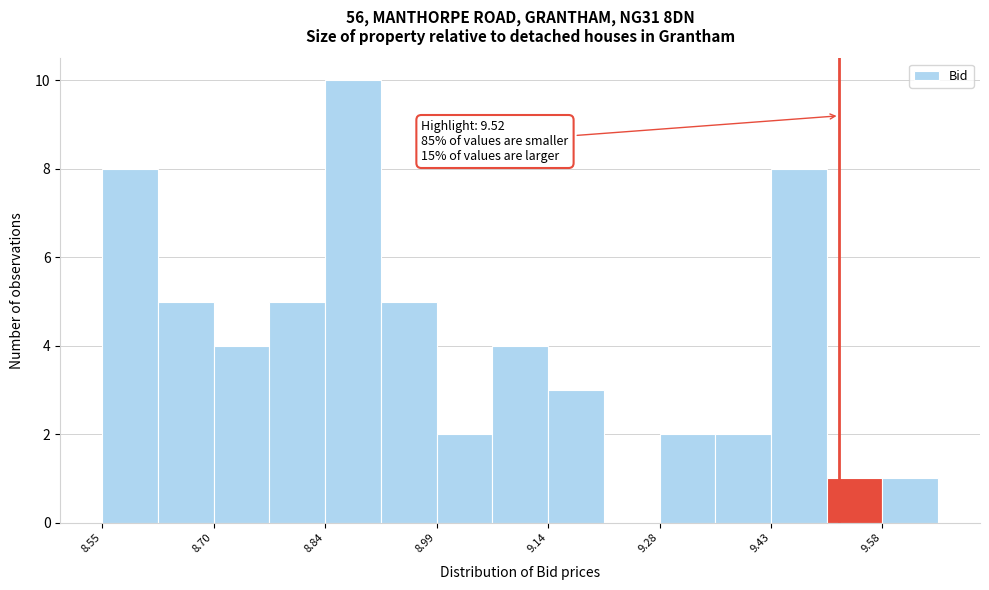

Around what value on the x-axis is the tallest bar? Give the approximate position of its centre, as read against the axis.

8.88